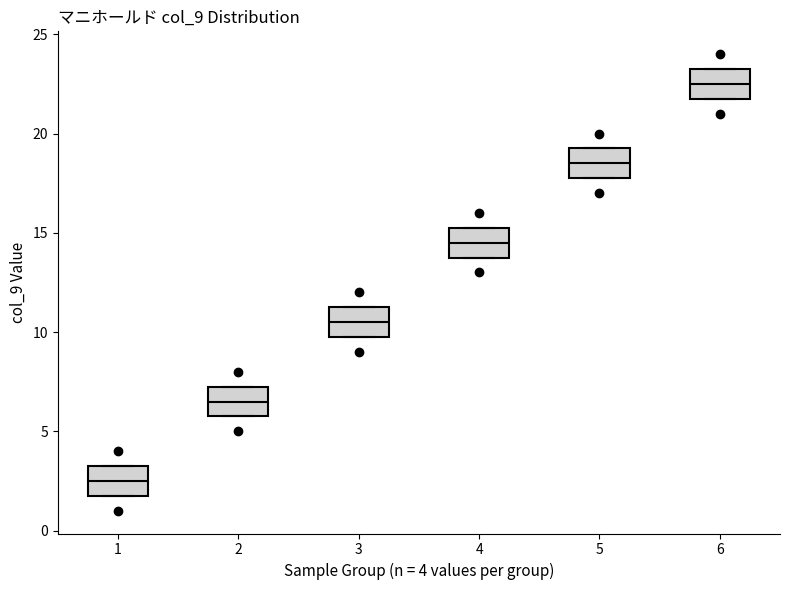

Reading left to right, read every box against the y-axis: the position of its median line, the range the box covers, and the ends of its whiskers. The values are not printed on the chart, so give them approximately, as read against the axis.

1: median 2.5, box 2.0 to 3.5, whiskers 2.0 to 3.5
2: median 6.5, box 6.0 to 7.5, whiskers 6.0 to 7.5
3: median 10.5, box 10.0 to 11.5, whiskers 10.0 to 11.5
4: median 14.5, box 14.0 to 15.5, whiskers 14.0 to 15.5
5: median 18.5, box 18.0 to 19.5, whiskers 18.0 to 19.5
6: median 22.5, box 22.0 to 23.5, whiskers 22.0 to 23.5